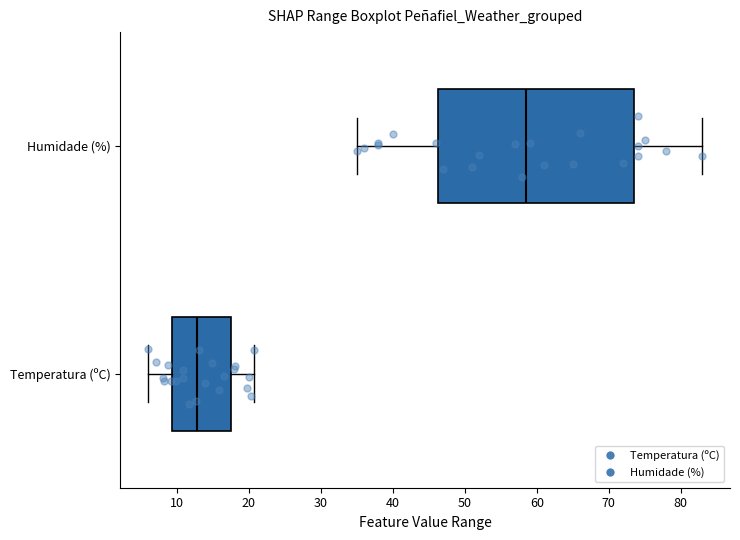

Which box has the furthest to the left median line?

Temperatura (ºC)